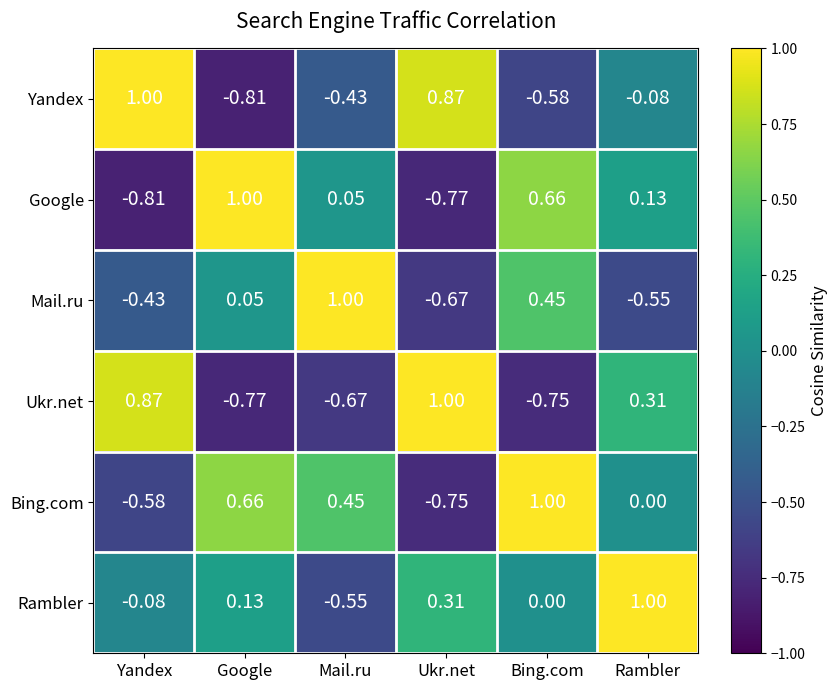

At how many categories does at least one series exceed 0?

6